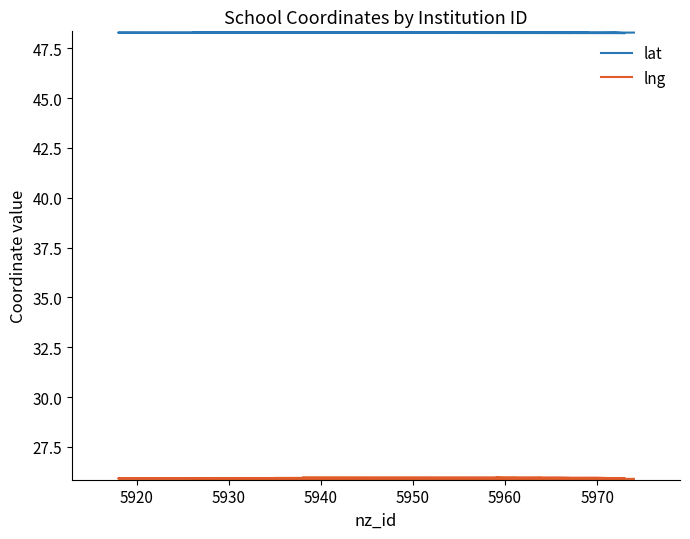

What is the difference between the highest and lowest values at 5960?

22.3